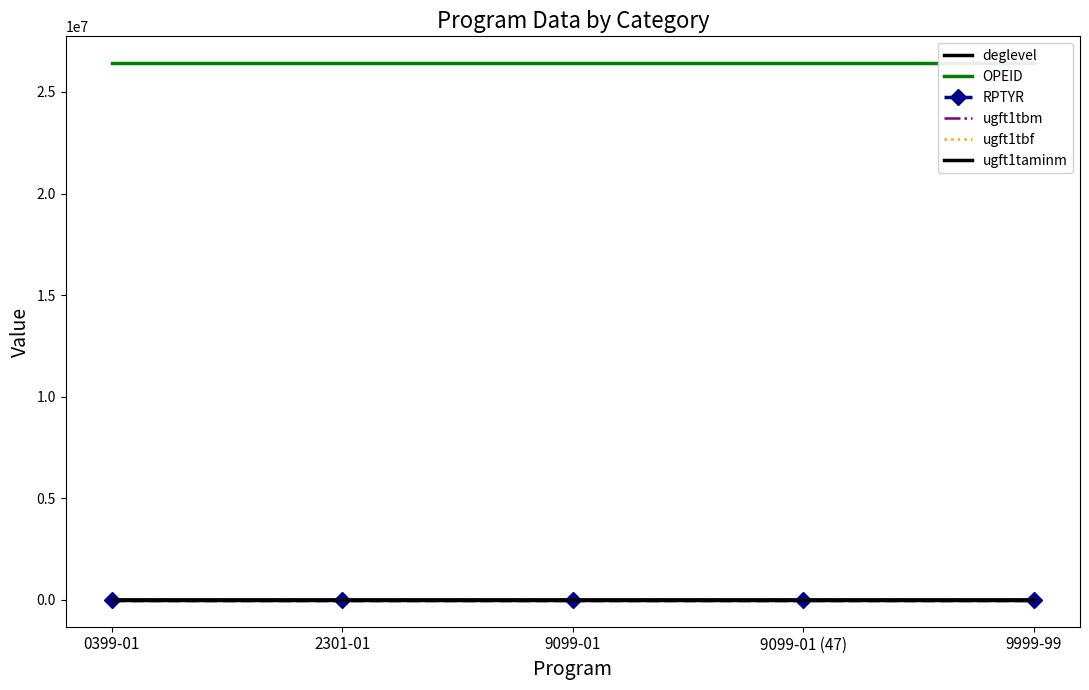

Reading left to right, what are all the values shown in this chart?

deglevel: 0399-01=40	2301-01=40	9099-01=40	9099-01 (47)=47	9999-99=97
OPEID: 0399-01=26418200	2301-01=26418200	9099-01=26418200	9099-01 (47)=26418200	9999-99=26418200
RPTYR: 0399-01=0	2301-01=0	9099-01=0	9099-01 (47)=0	9999-99=0
ugft1tbm: 0399-01=0	2301-01=0	9099-01=0	9099-01 (47)=0	9999-99=0
ugft1tbf: 0399-01=0	2301-01=0	9099-01=0	9099-01 (47)=0	9999-99=0
ugft1taminm: 0399-01=0	2301-01=0	9099-01=0	9099-01 (47)=0	9999-99=0